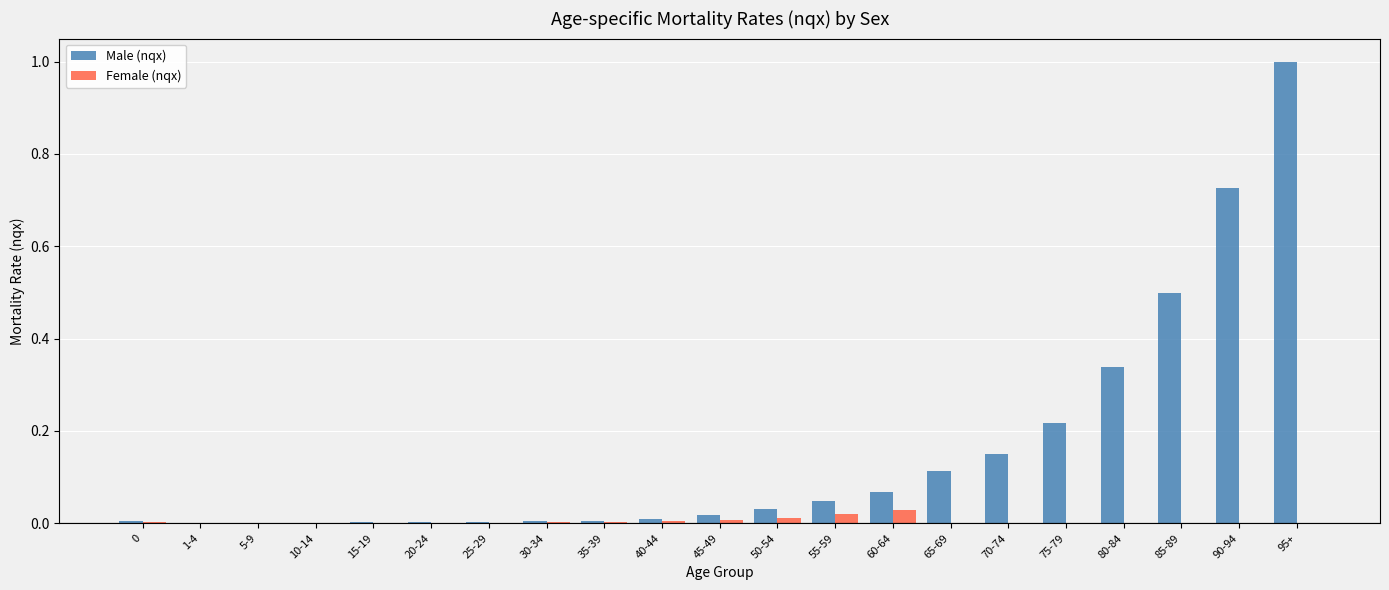

Which label corresponds to the largest value in the chart?

95+